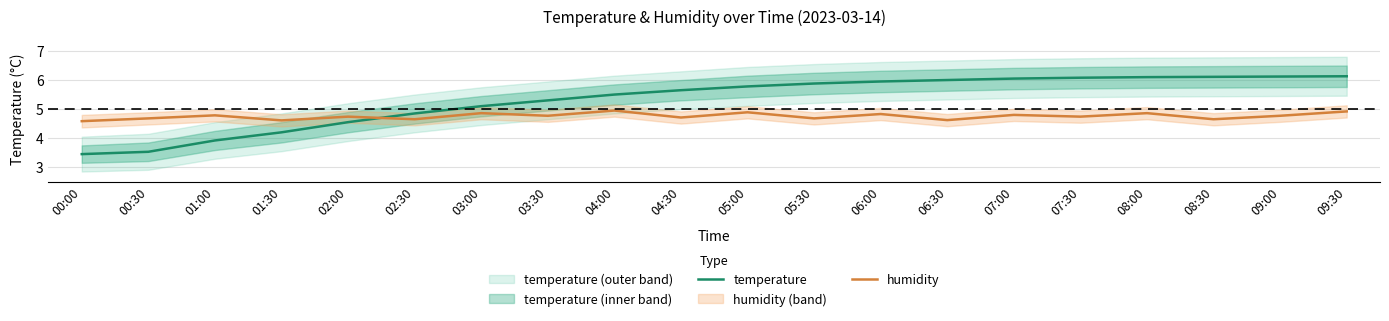

Reading left to right, transcribe all the data shown in this chart.

temperature: 3.5	3.5	3.9	4.2	4.5	4.8	5.1	5.3	5.5	5.7	5.8	5.9	6.0	6.0	6.0	6.1	6.1	6.1	6.1	6.1
humidity: 4.6	4.7	4.8	4.6	4.7	4.7	4.9	4.8	5.0	4.7	4.9	4.7	4.8	4.6	4.8	4.7	4.9	4.7	4.8	4.9